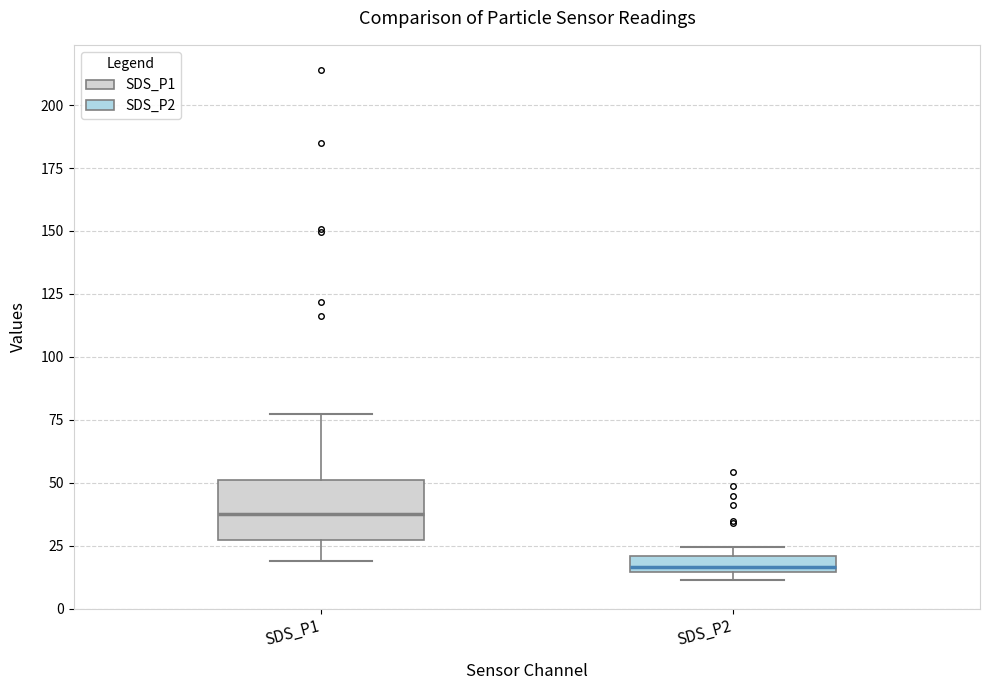

Where does the upper whisker of the box for SDS_P1 end on the y-axis? The values are not printed on the chart, so give them approximately, as read against the axis.

75